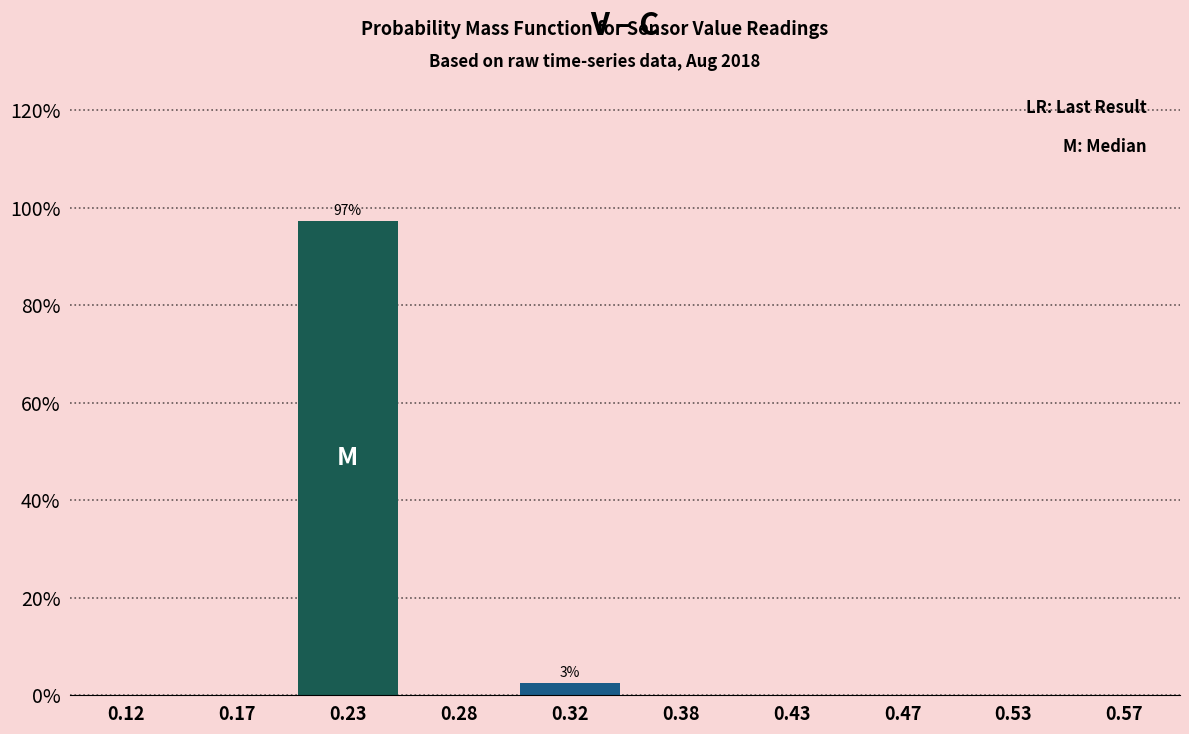

Over which range of the x-axis is the bar tallest?

0.20 to 0.25